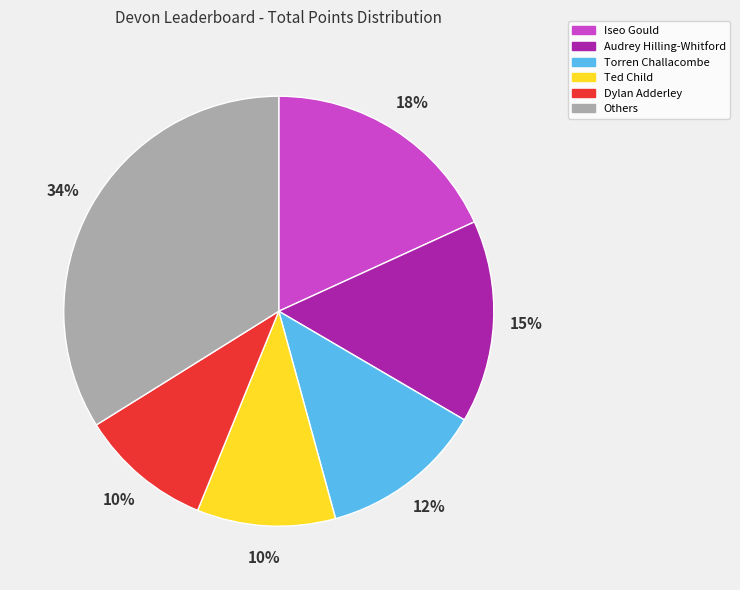

To the nearest percent, what is the difference between the largest and smallest slice percentages?

24%